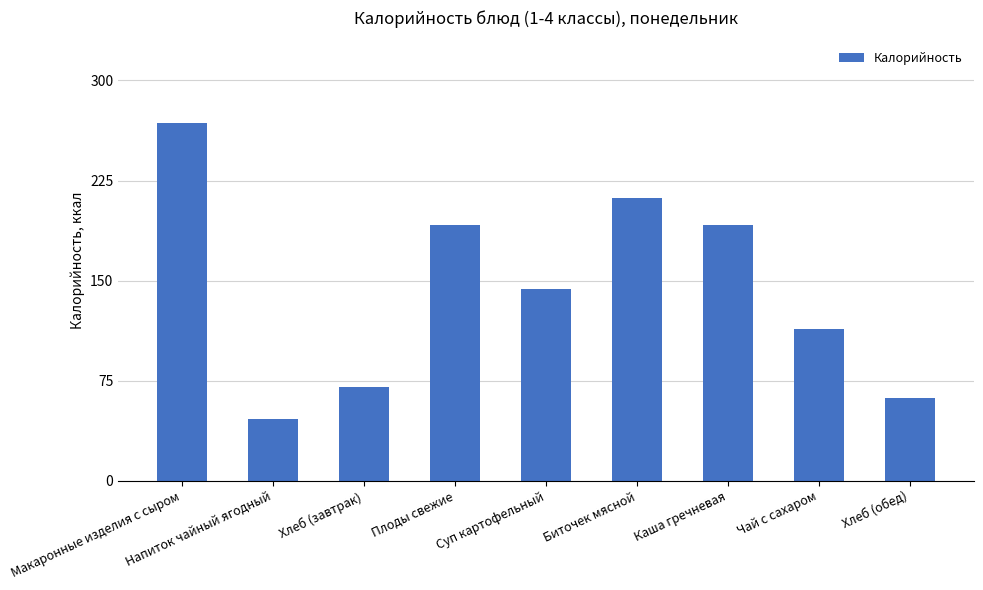

What is the value of the 3rd bar from the left?

70